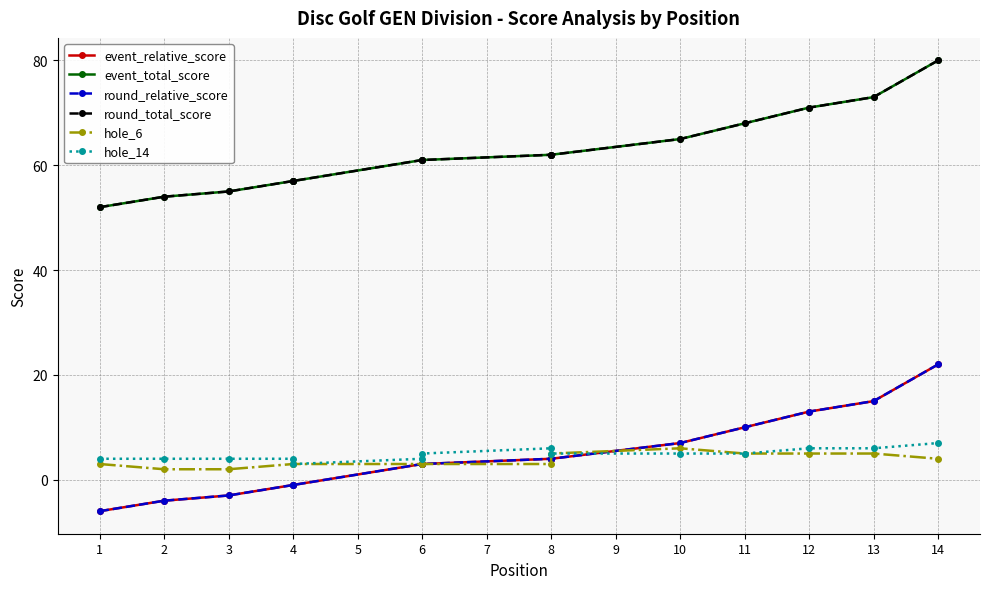

What is the maximum value shown in the chart?

80